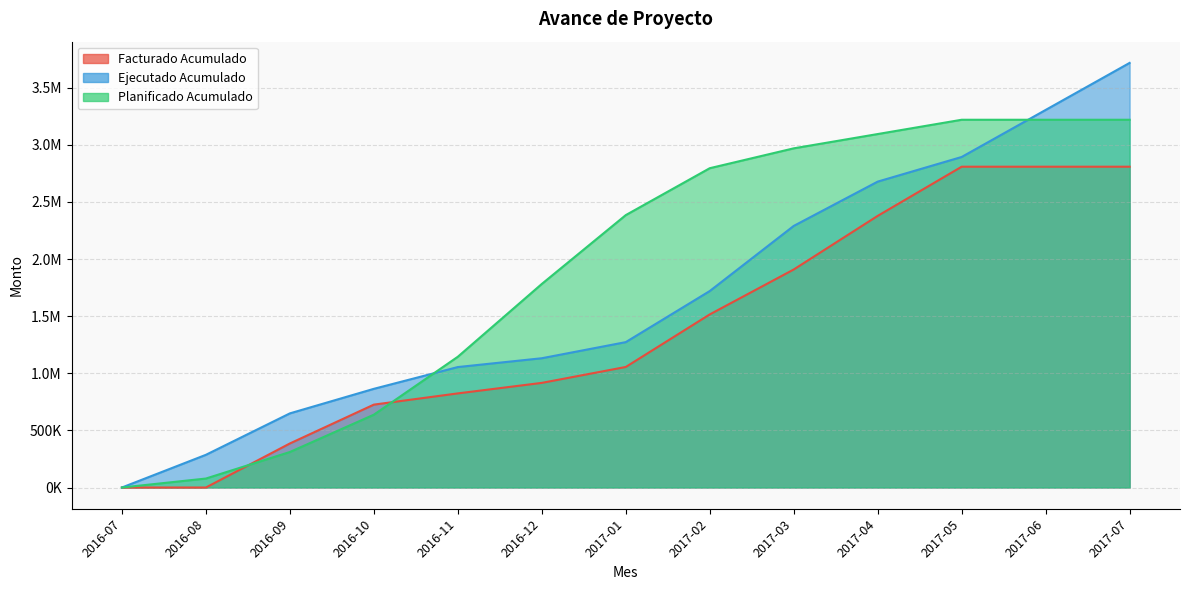

True or false: Ejecutado Acumulado and Facturado Acumulado intersect in this chart.

False